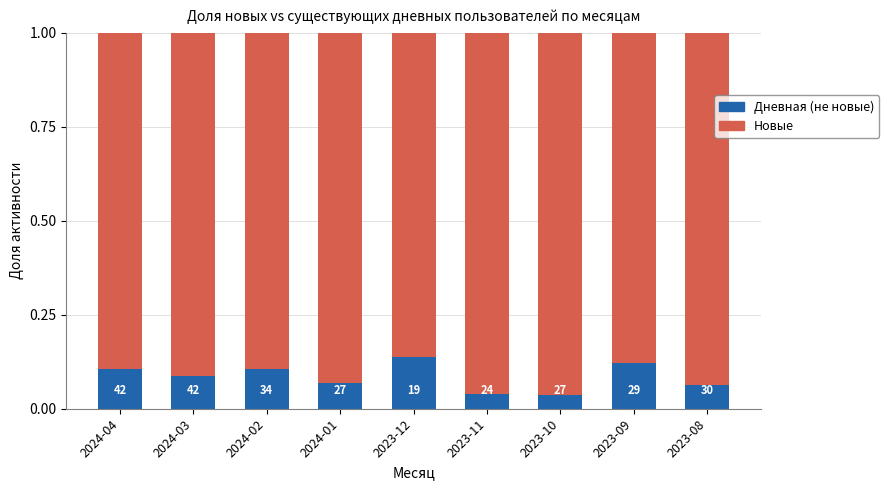

How many bars are there in total?

9